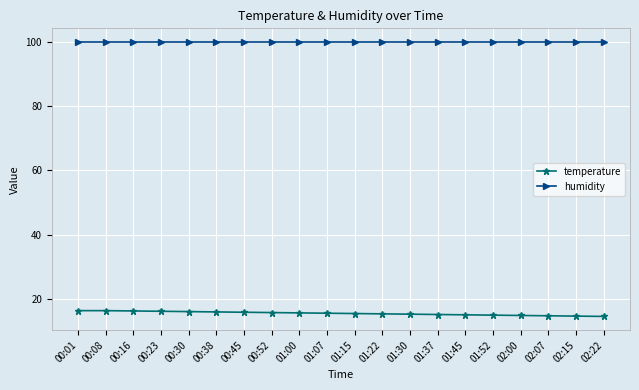

What is the label of the 11th point from the left?

01:15